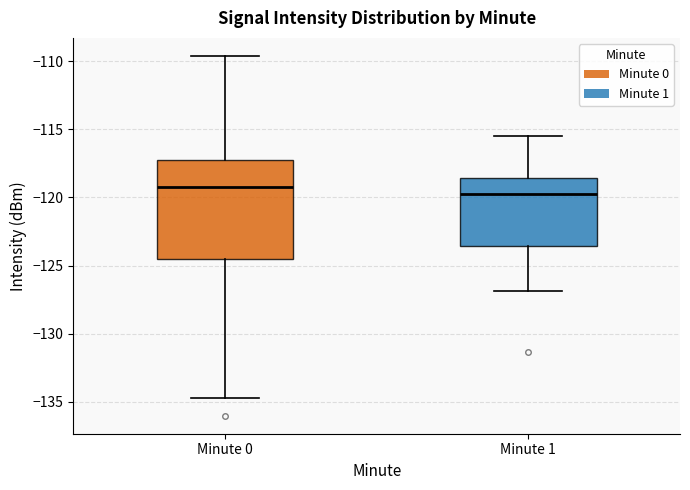

Which box's median line is the lowest?

Minute 1